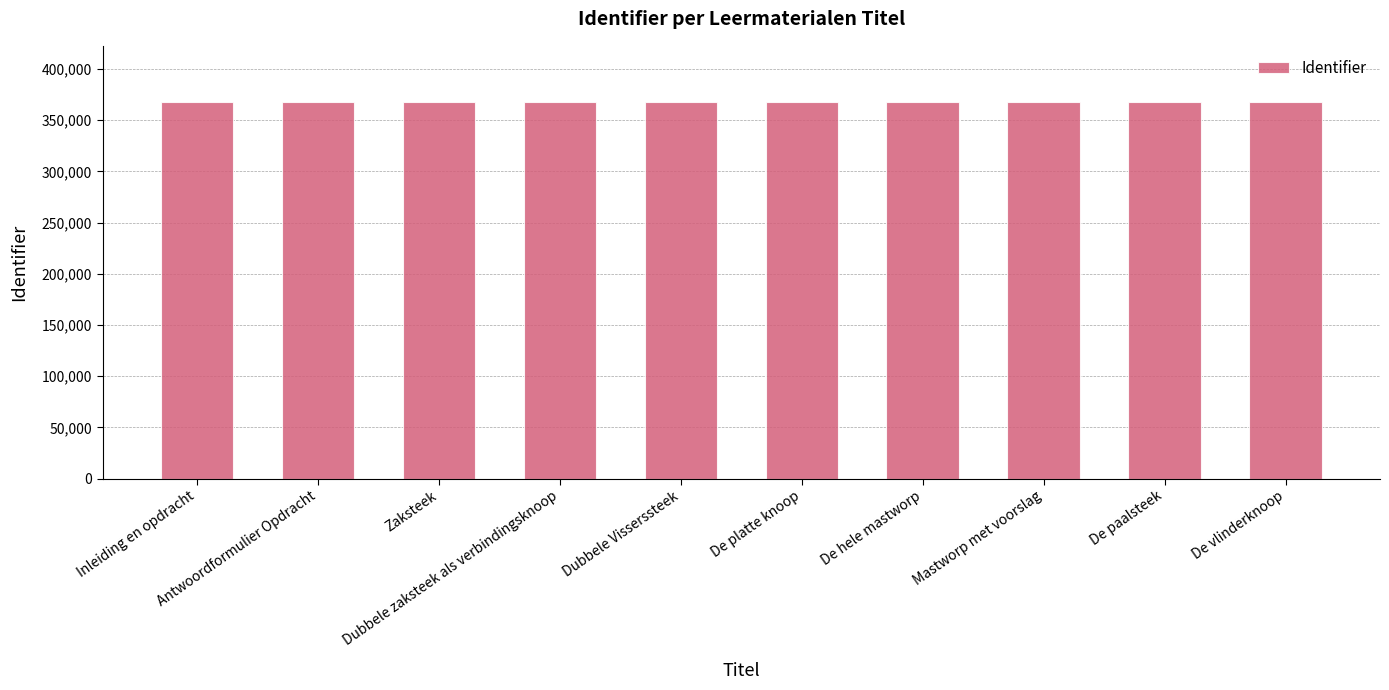

What is the difference between the maximum and minimum values?

21